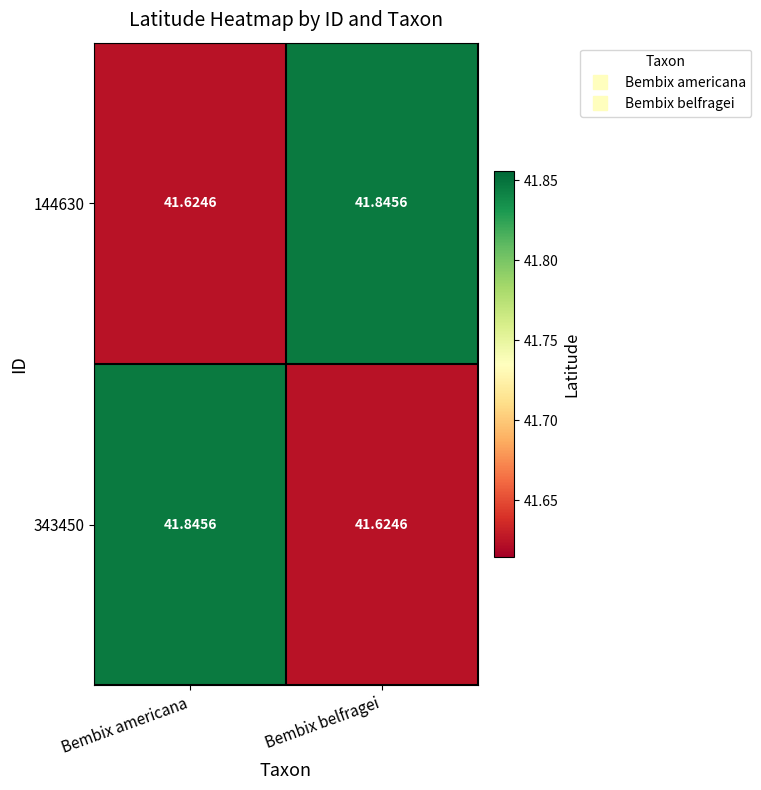

List the labels in order of 144630 value, largest first.

Bembix belfragei, Bembix americana